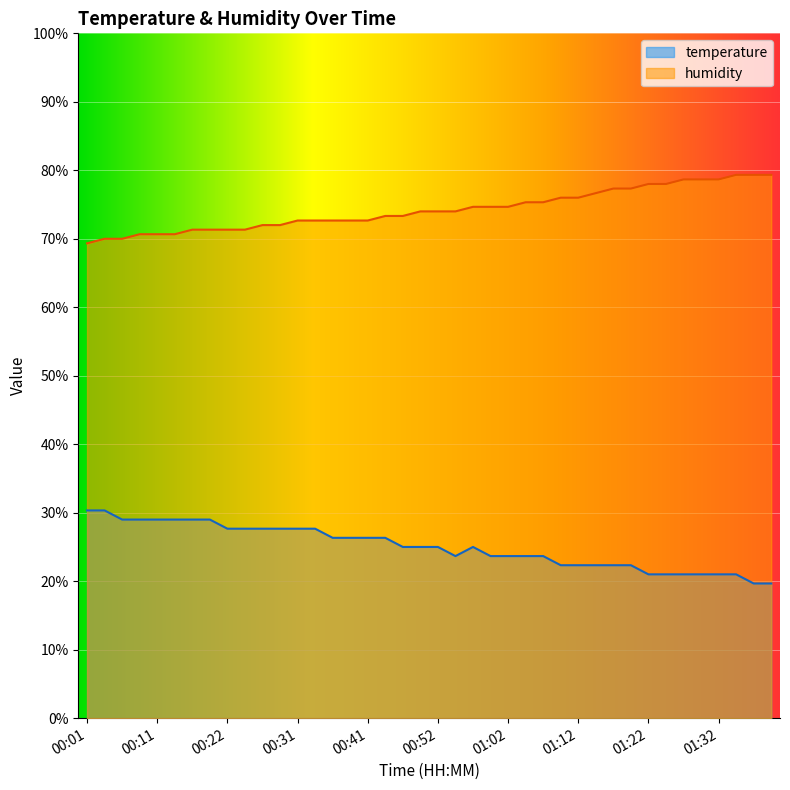

What are all the series names shown in the legend?

temperature, humidity